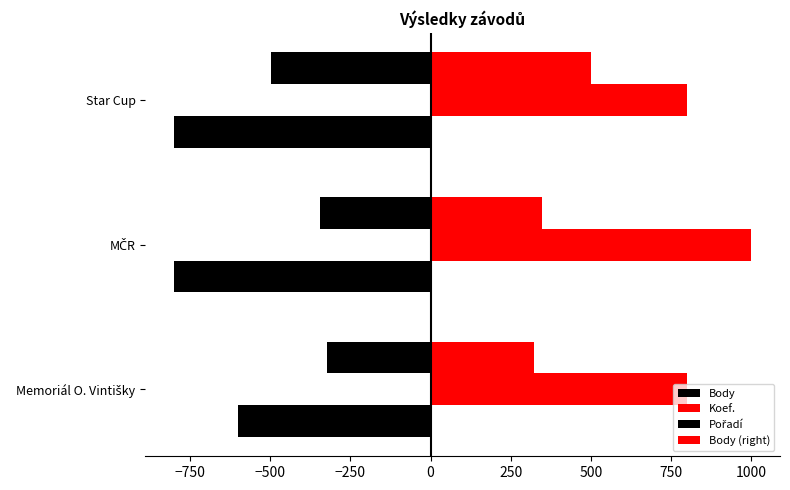

Count the number of categories in the chart.

3